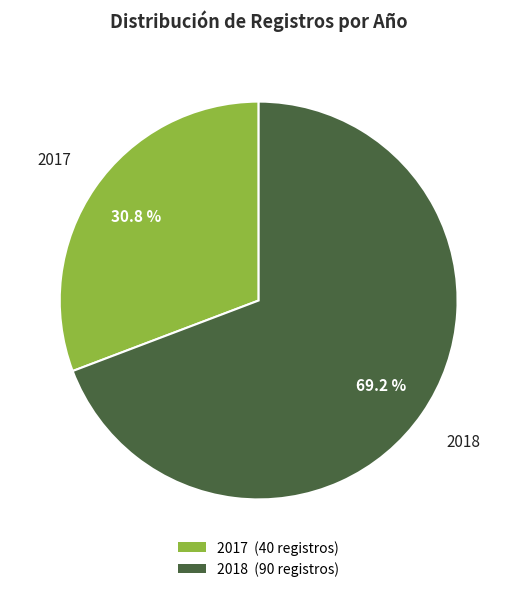

What is the ratio of the value at 2017 to the value at 2018?

0.4